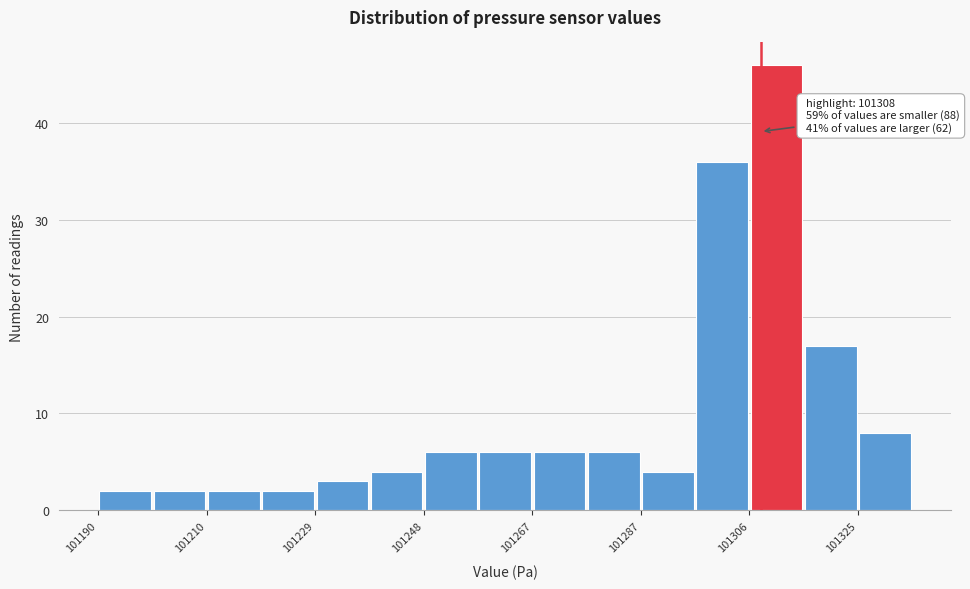

Which range on the x-axis has the tallest bar?

101306 to 101316